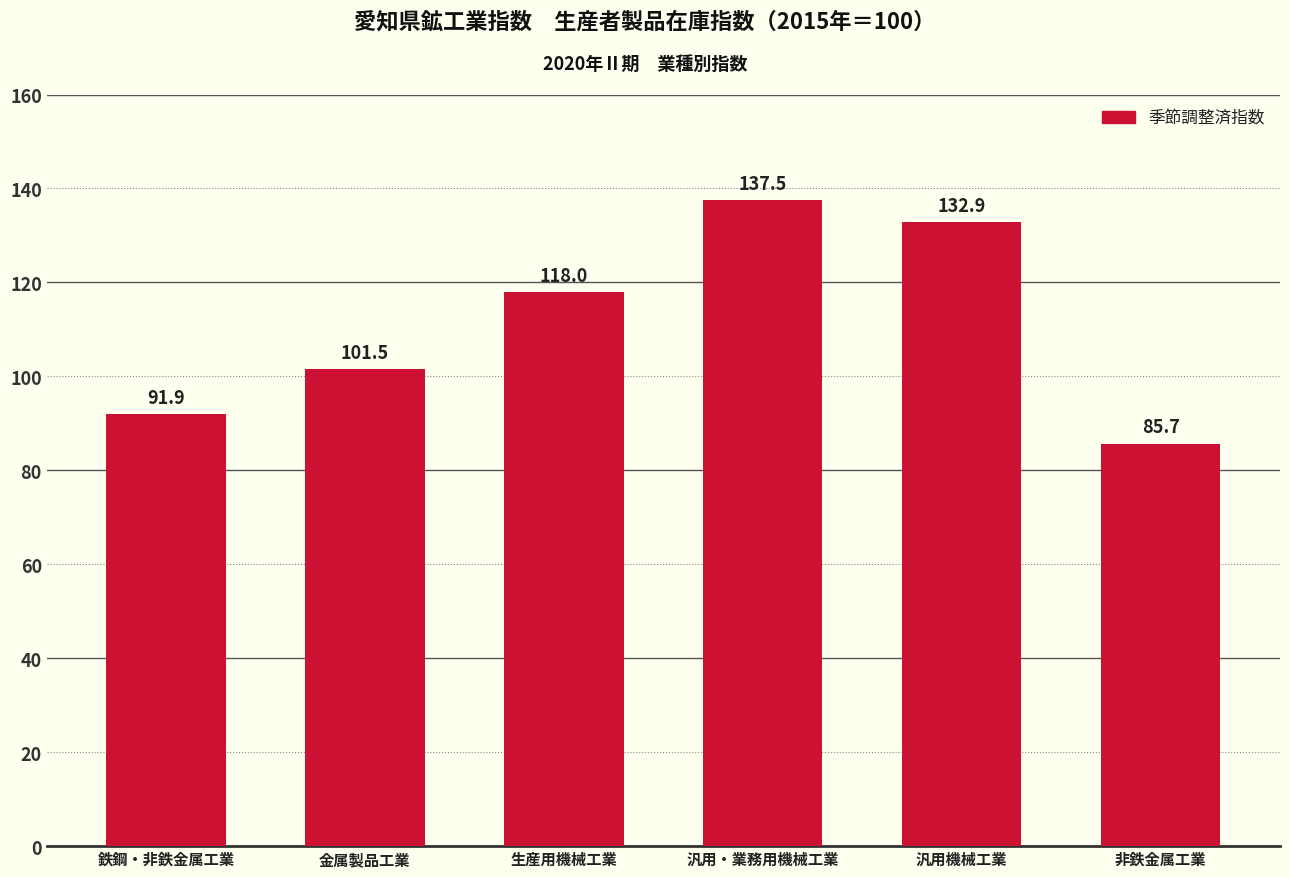

What is the difference between the second highest and second lowest values?

41.0